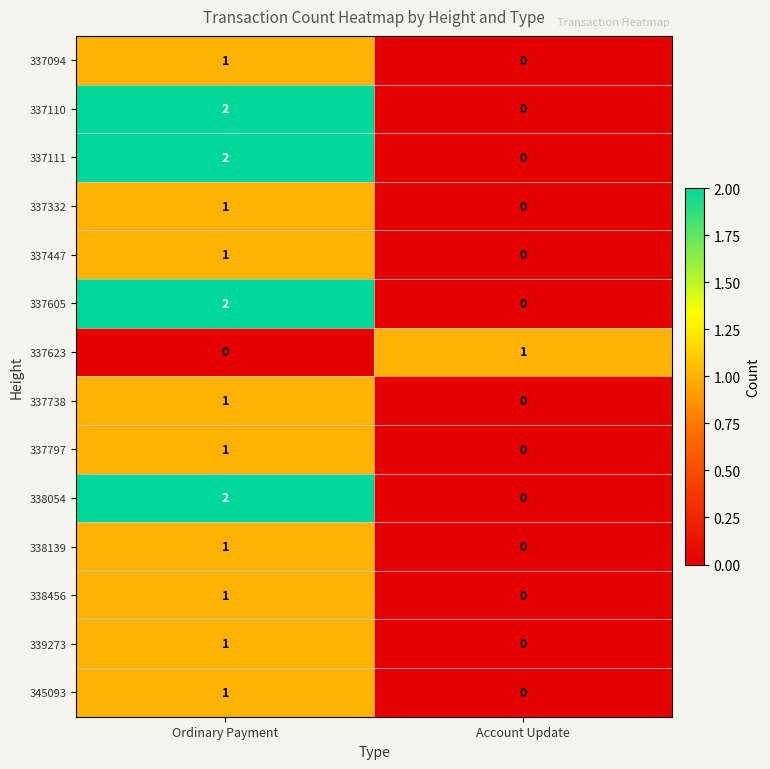

What is the greatest value displayed?

2